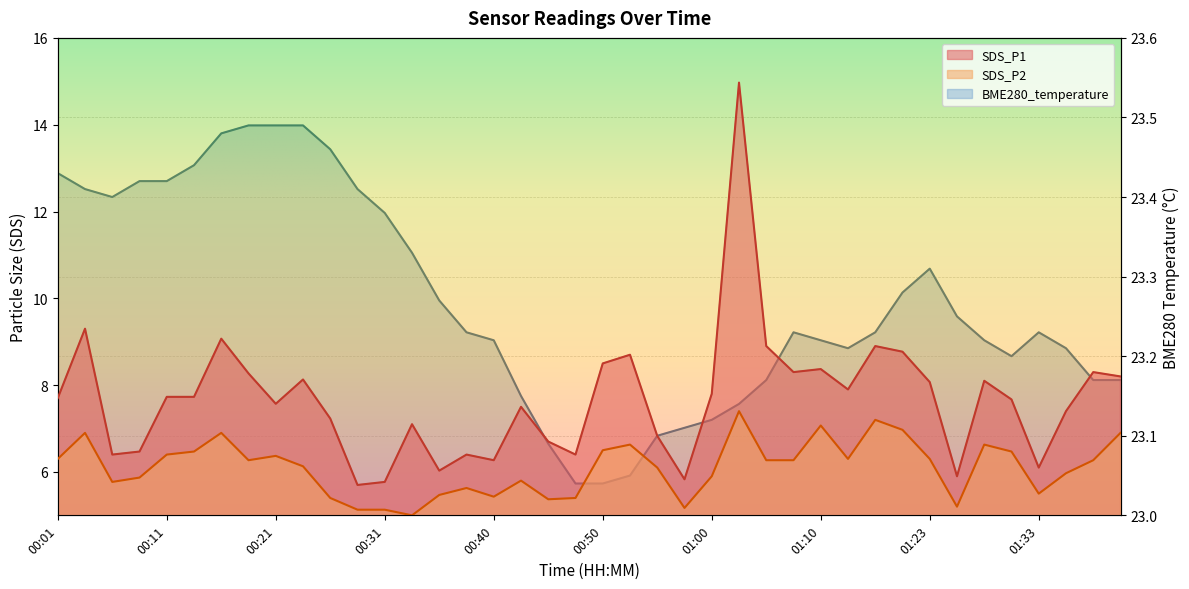

What is the minimum value shown in the chart?

5.0